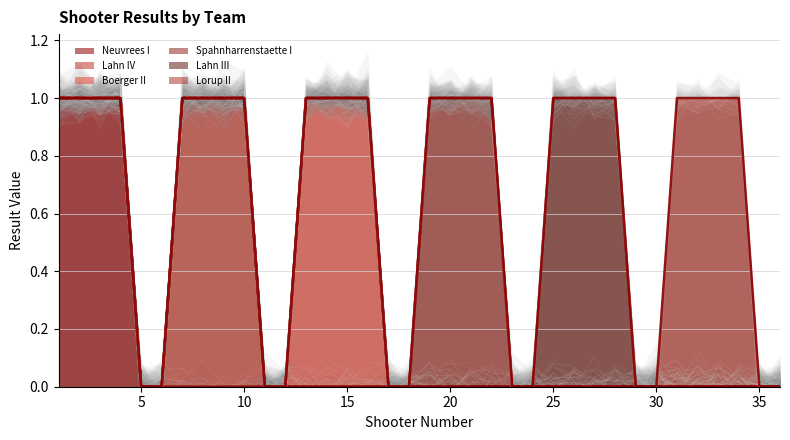

True or false: Boerger II has a value of 0 at 28.

True